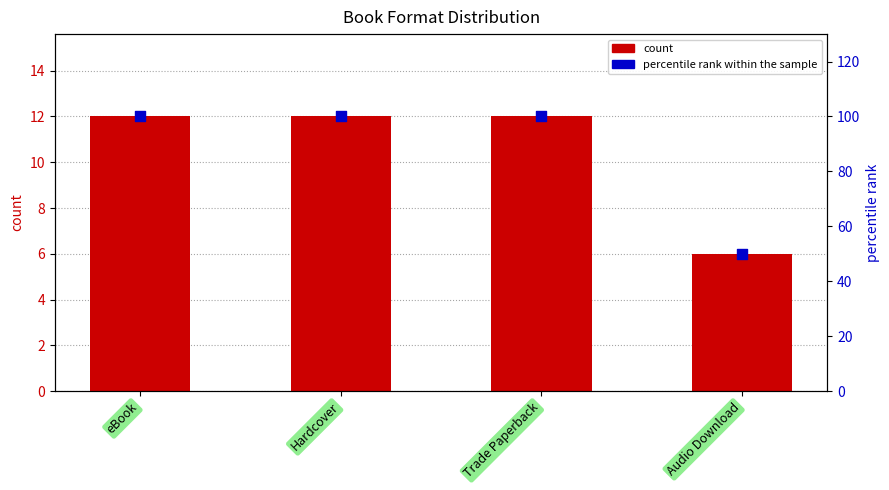

What is the total value across all series at eBook?

112